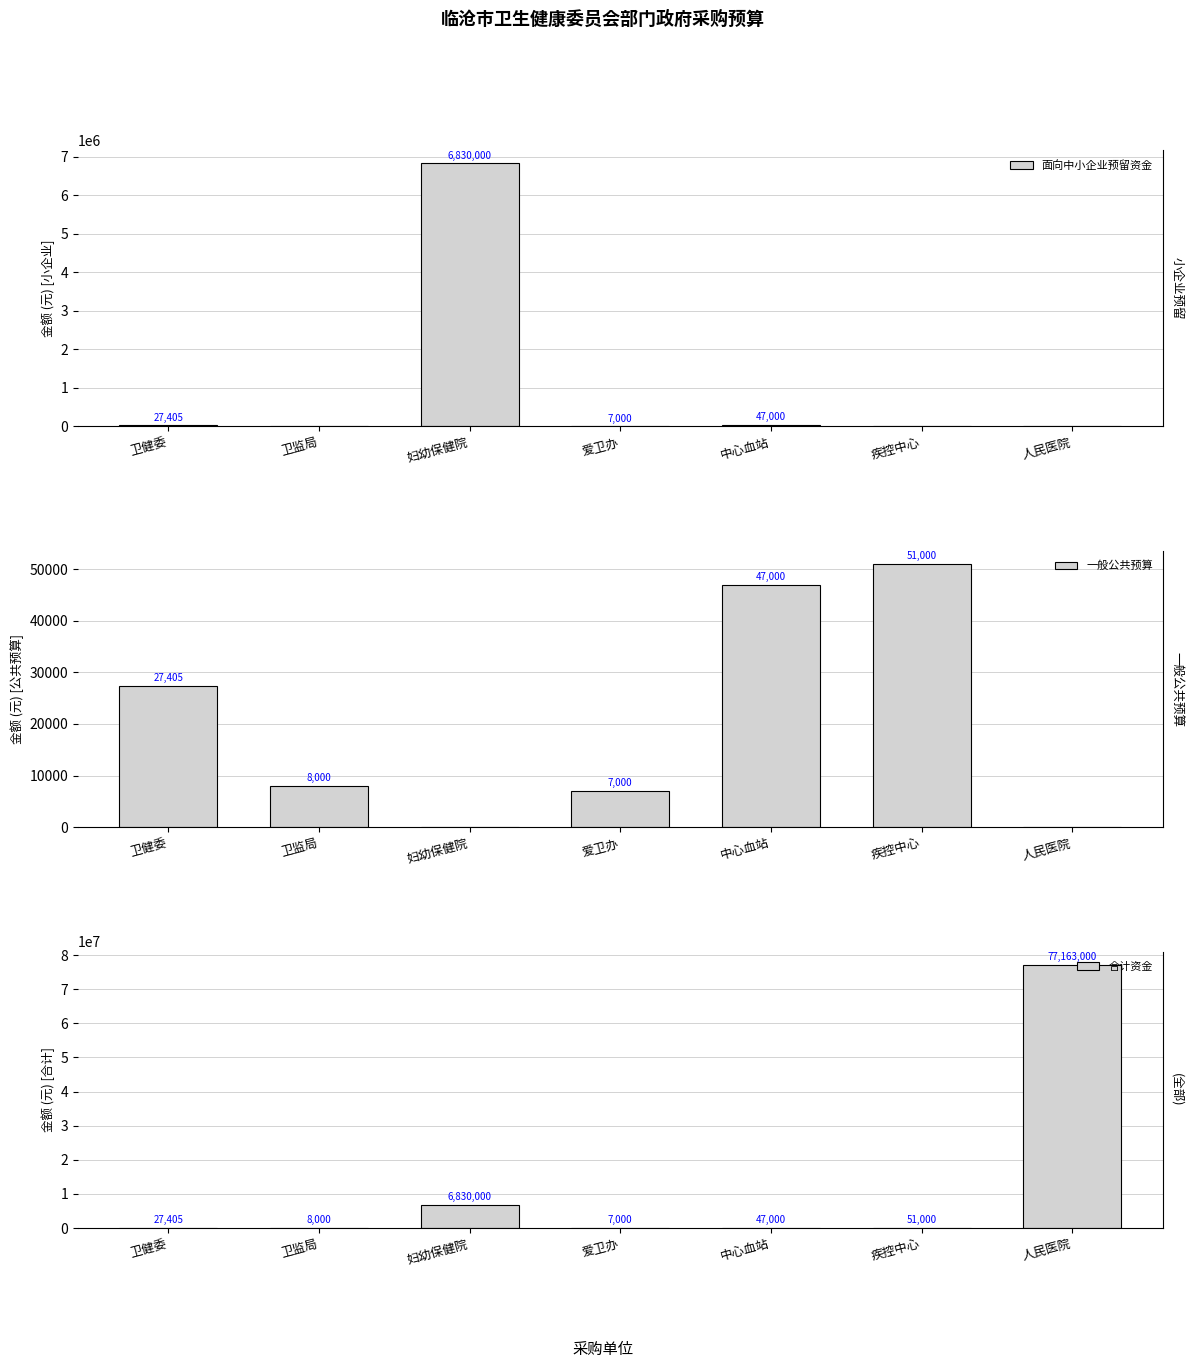

Rank the series by their maximum value, from lowest to highest.

一般公共预算, 面向中小企业预留资金, 合计资金